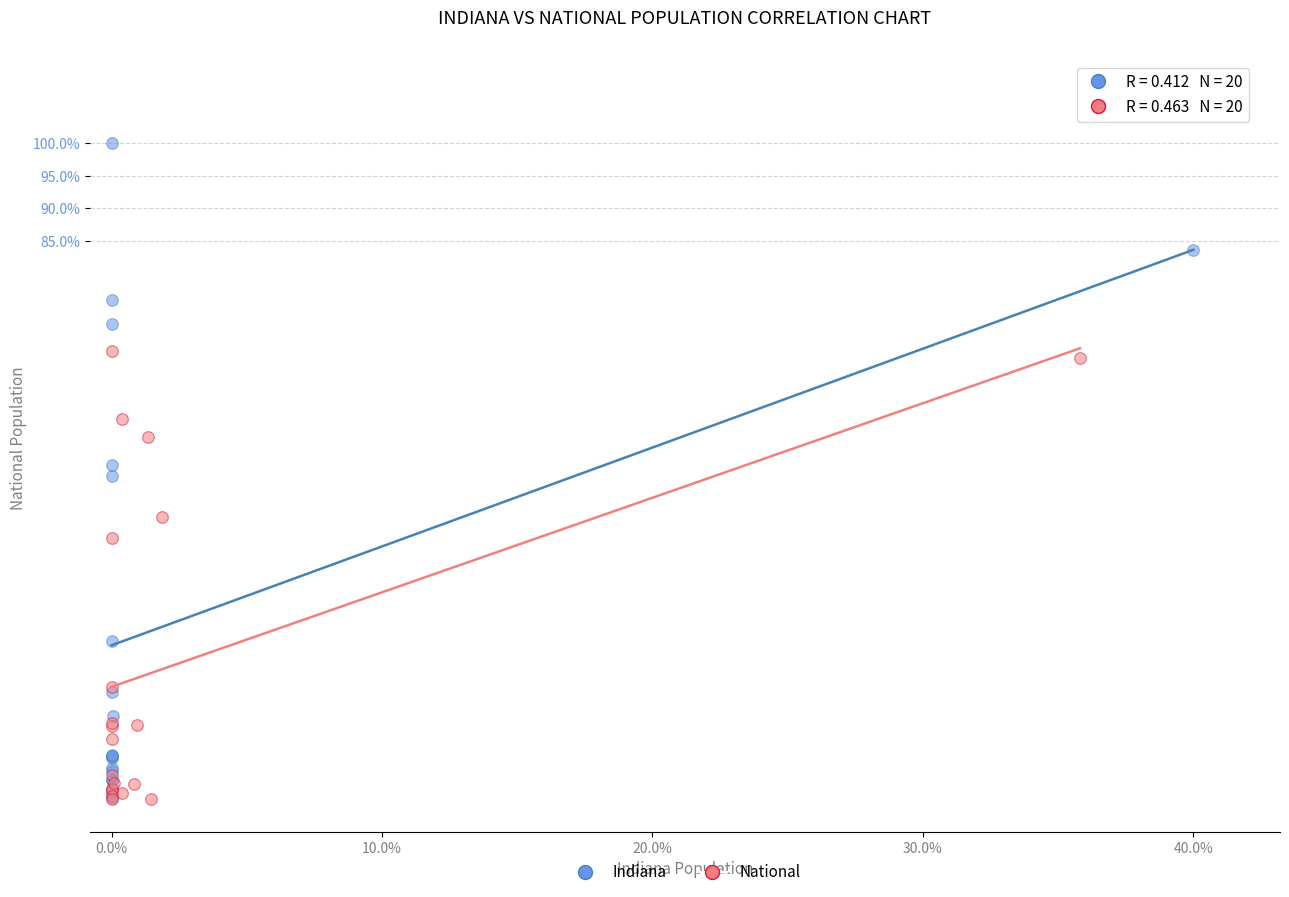

Which series contains the highest Y value?

Indiana